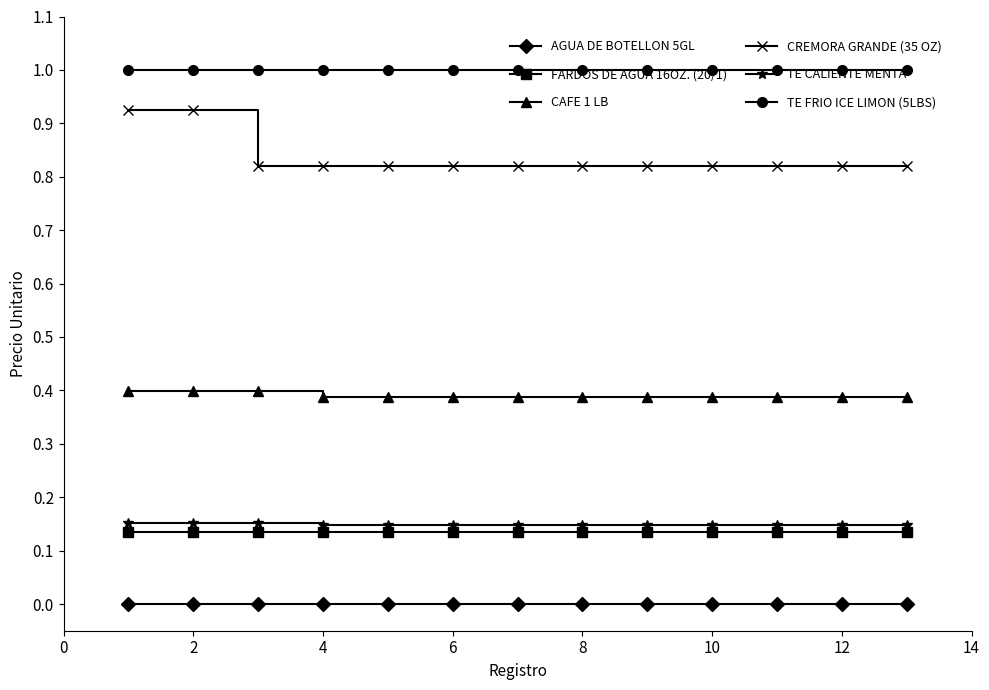

Which series has the widest spread of values?

CREMORA GRANDE (35 OZ)